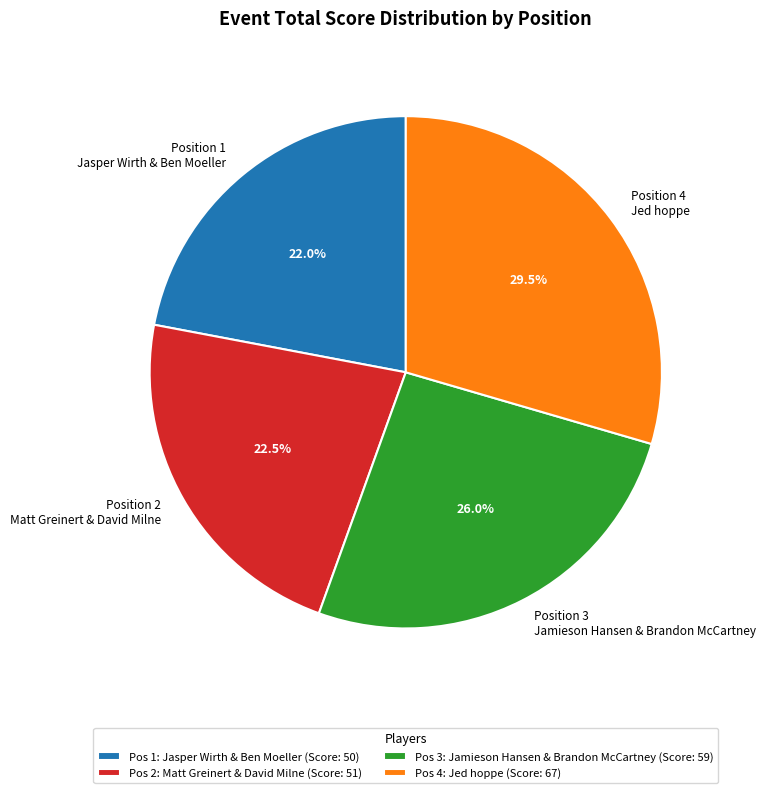

Approximately how many times larger is the value at Position 1 Jasper Wirth & Ben Moeller compared to Position 4 Jed hoppe?

0.7